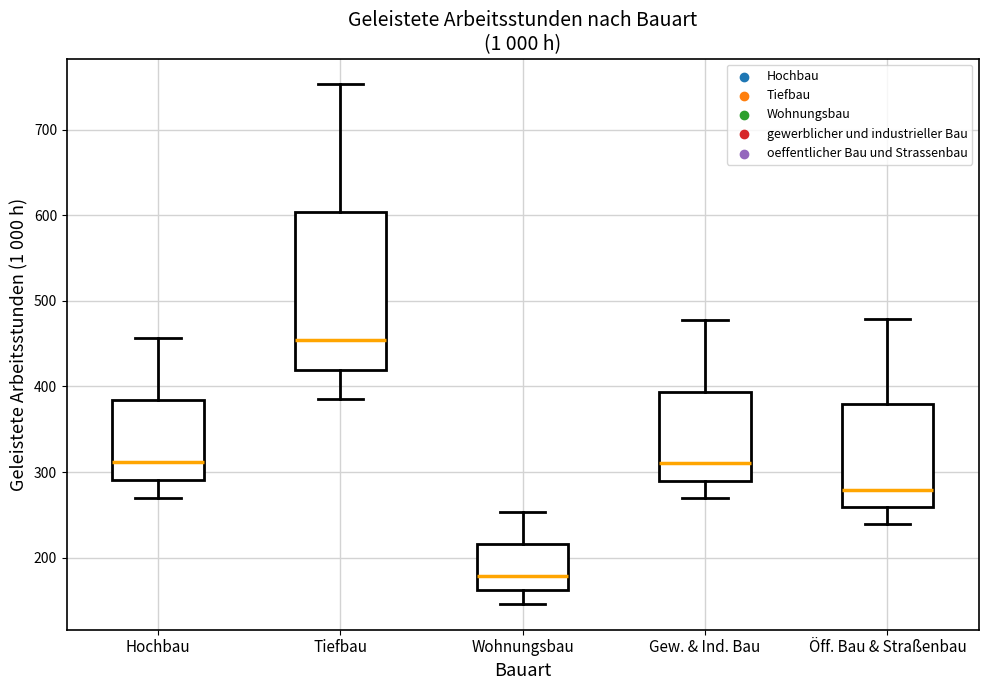

Reading left to right, transcribe this box plot: for each box, give where its median line is, the range the box spans, and where its two whiskers end, as read against the y-axis. The values are not printed on the chart, so give them approximately, as read against the axis.

Hochbau: median 310, box 290 to 380, whiskers 270 to 460
Tiefbau: median 450, box 420 to 600, whiskers 390 to 750
Wohnungsbau: median 180, box 160 to 220, whiskers 150 to 250
Gew. & Ind. Bau: median 310, box 290 to 390, whiskers 270 to 480
Öff. Bau & Straßenbau: median 280, box 260 to 380, whiskers 240 to 480